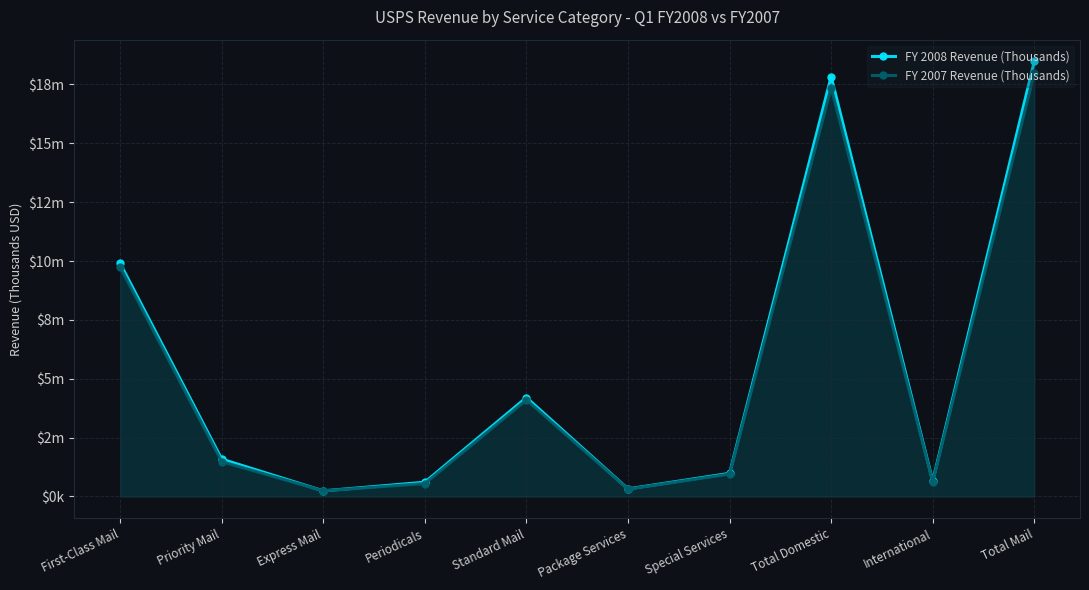

What is the total value across all series at First-Class Mail?

19646288